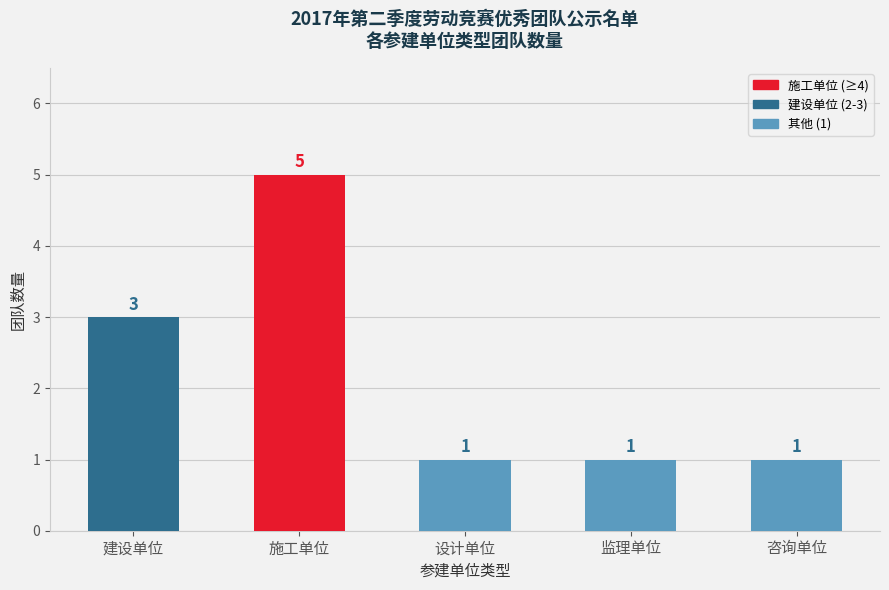

How many bars are there in total?

5